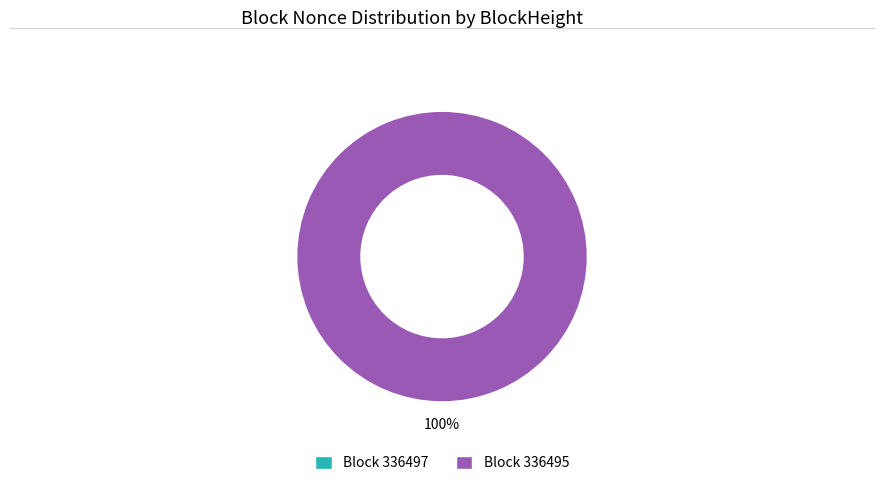

To the nearest percent, what portion does 336495 represent?

100%